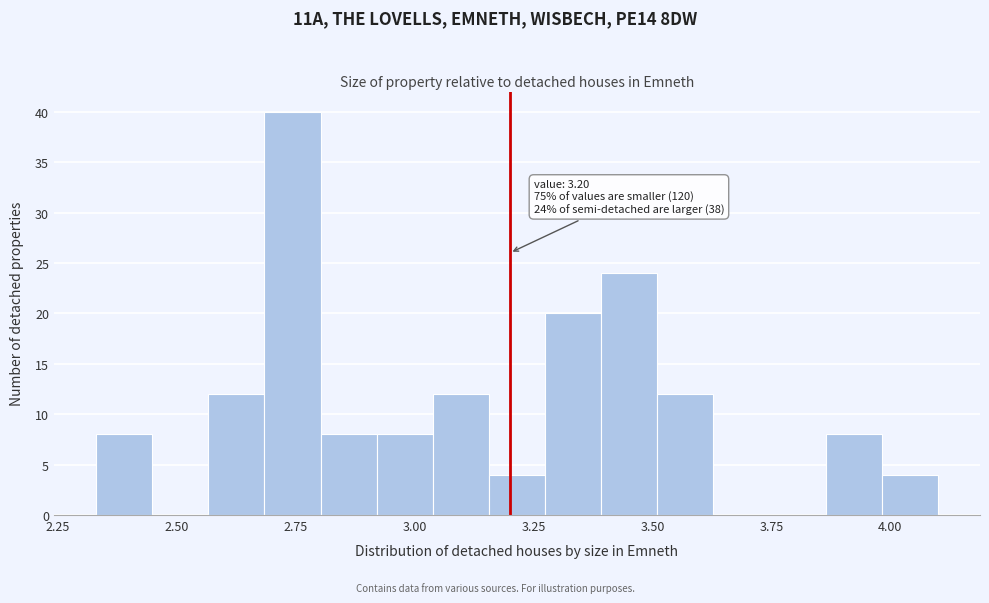

Read against the x-axis, roughly where is the centre of the tallest bar?

2.75